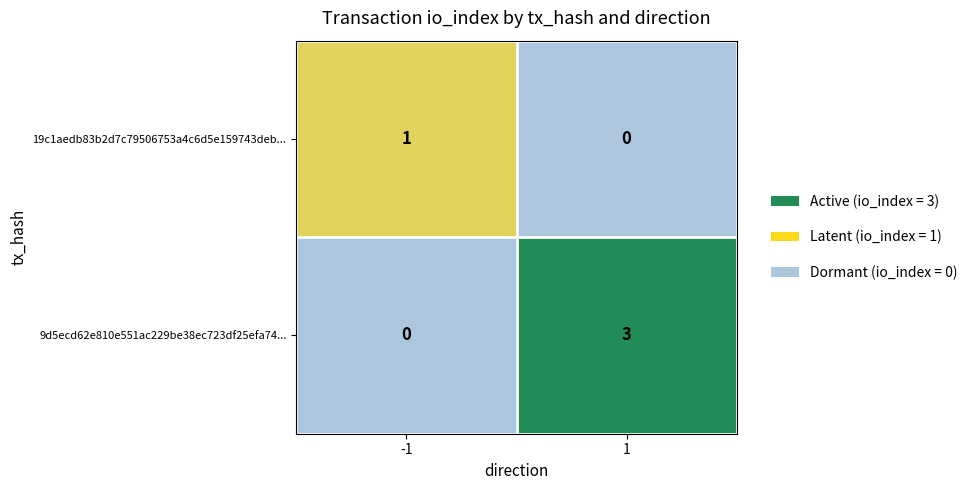

List the labels in order of 9d5ecd62e810e551ac229be38ec723df25efa74... value, largest first.

1, -1